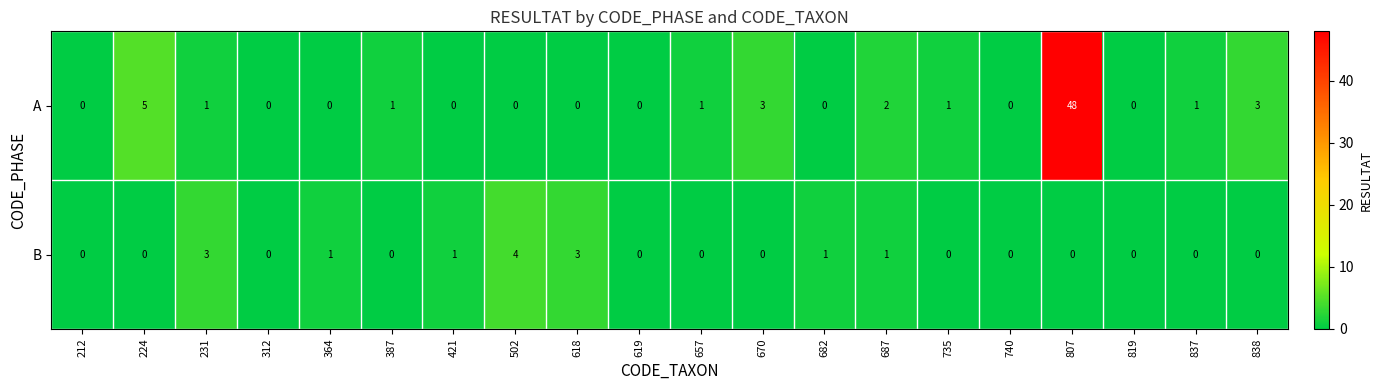

Which series has the largest total across all categories?

A